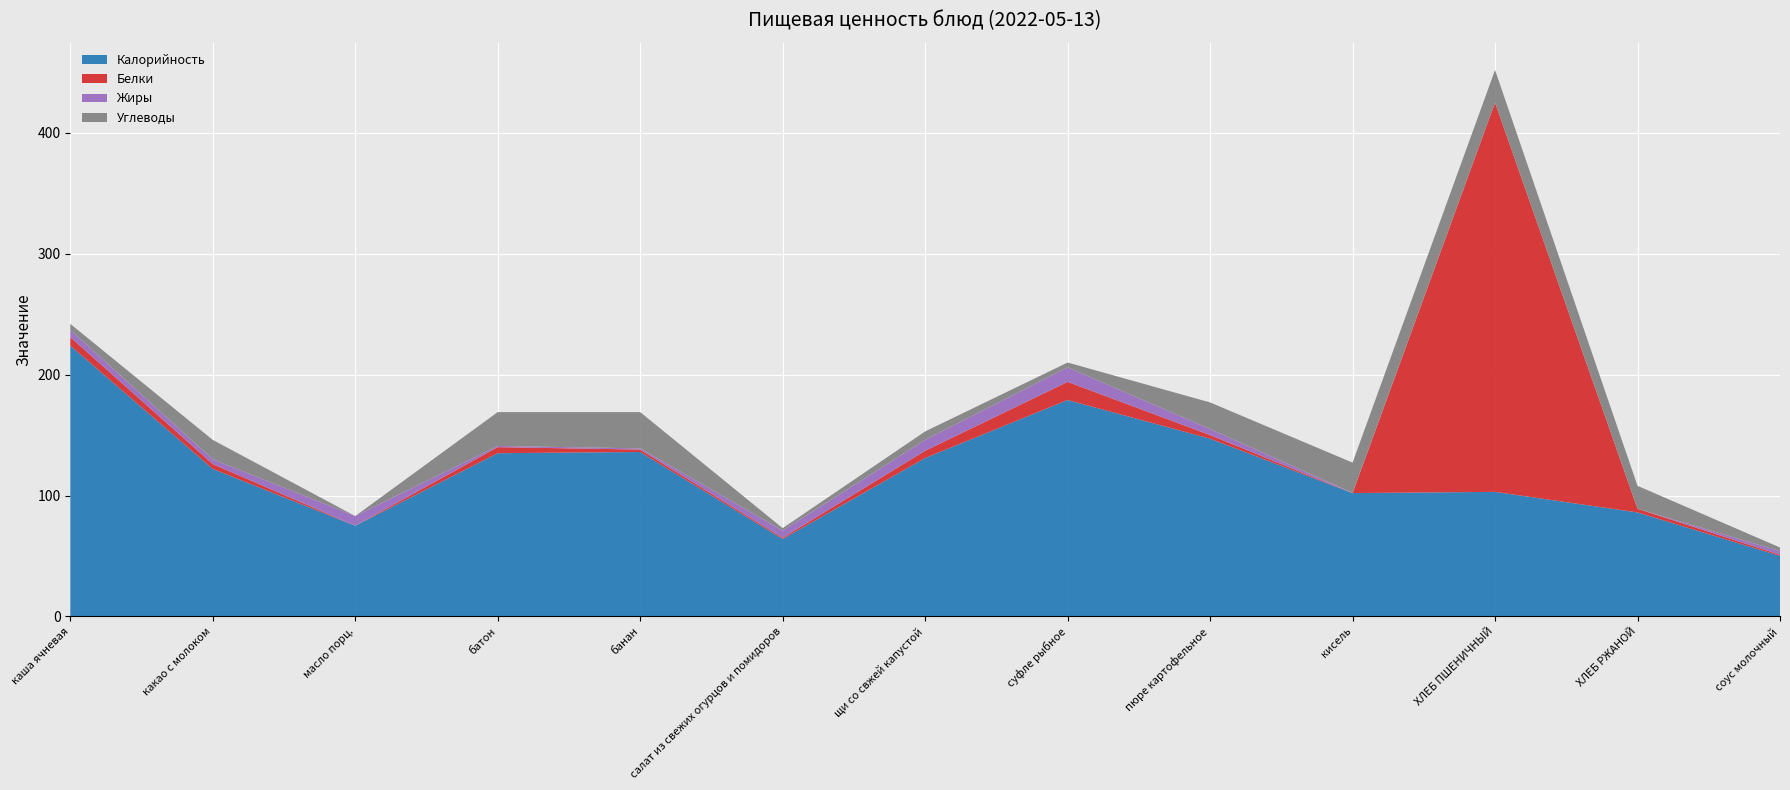

Reading right to left, list all the values displayed in this chart.

Калорийность: соус молочный=50.0	ХЛЕБ РЖАНОЙ=86.0	ХЛЕБ ПШЕНИЧНЫЙ=103.0	кисель=102.0	пюре картофельное=147.0	суфле рыбное=179.0	щи со свжей капустой=131.0	салат из свежих огурцов и помидоров=64.0	банан=136.0	батон=135.0	масло порц.=75.0	какао с молоком=122.0	каша ячневая=224.0
Белки: соус молочный=1.0	ХЛЕБ РЖАНОЙ=3.0	ХЛЕБ ПШЕНИЧНЫЙ=322.0	кисель=0.0	пюре картофельное=3.0	суфле рыбное=15.0	щи со свжей капустой=6.0	салат из свежих огурцов и помидоров=1.0	банан=2.0	батон=5.0	масло порц.=0.0	какао с молоком=4.0	каша ячневая=7.0
Жиры: соус молочный=3.0	ХЛЕБ РЖАНОЙ=0.0	ХЛЕБ ПШЕНИЧНЫЙ=0.0	кисель=0.2	пюре картофельное=5.0	суфле рыбное=12.0	щи со свжей капустой=9.0	салат из свежих огурцов и помидоров=6.0	банан=1.0	батон=1.0	масло порц.=8.0	какао с молоком=4.0	каша ячневая=6.0
Углеводы: соус молочный=3.0	ХЛЕБ РЖАНОЙ=19.0	ХЛЕБ ПШЕНИЧНЫЙ=27.0	кисель=25.0	пюре картофельное=22.0	суфле рыбное=4.0	щи со свжей капустой=7.0	салат из свежих огурцов и помидоров=2.0	банан=30.0	батон=28.0	масло порц.=0.0	какао с молоком=16.0	каша ячневая=5.0